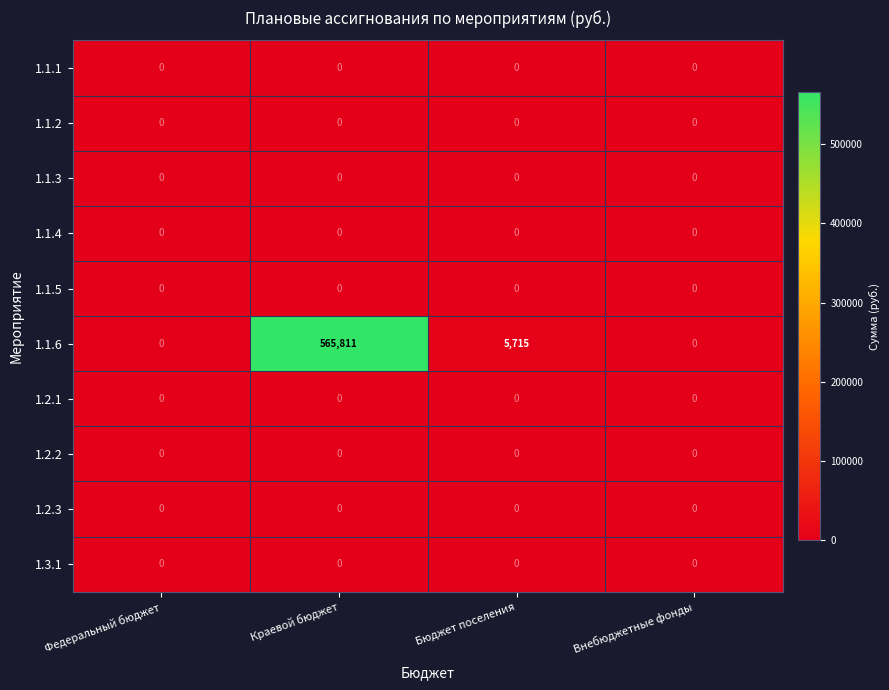

The value of 1.1.1 at Бюджет поселения is 0. True or false?

True